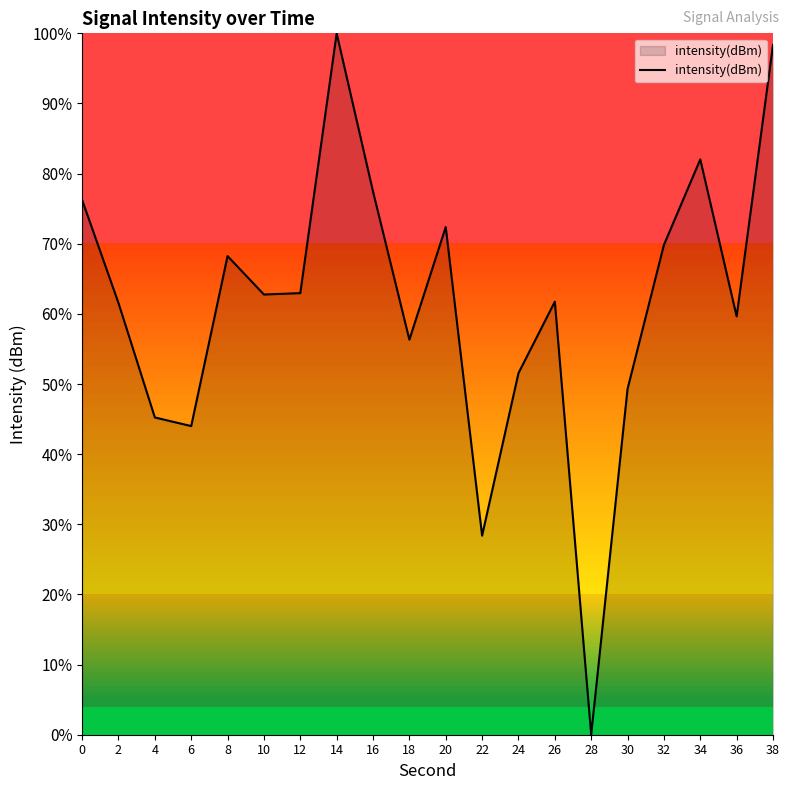

What is the difference between the maximum and minimum values?

100.0